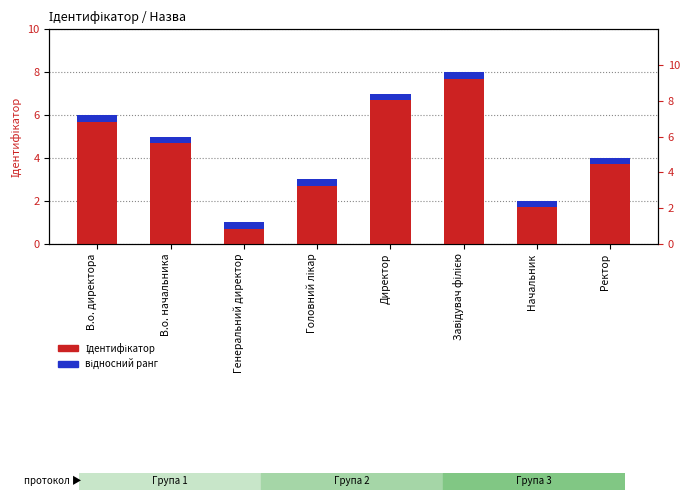

How many categories are shown in the chart?

8